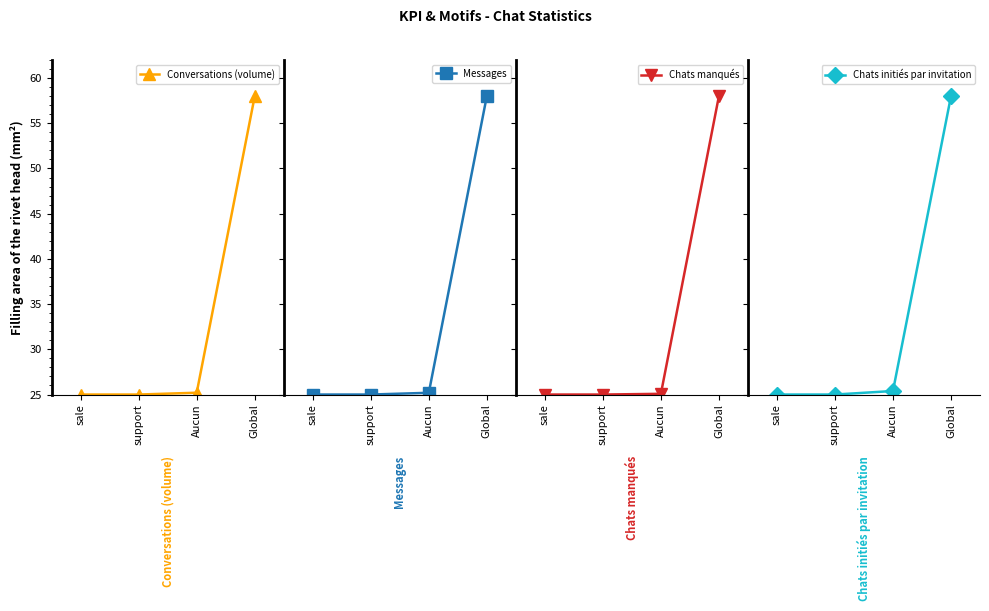

True or false: Chats manqués and Conversations (volume) intersect in this chart.

False